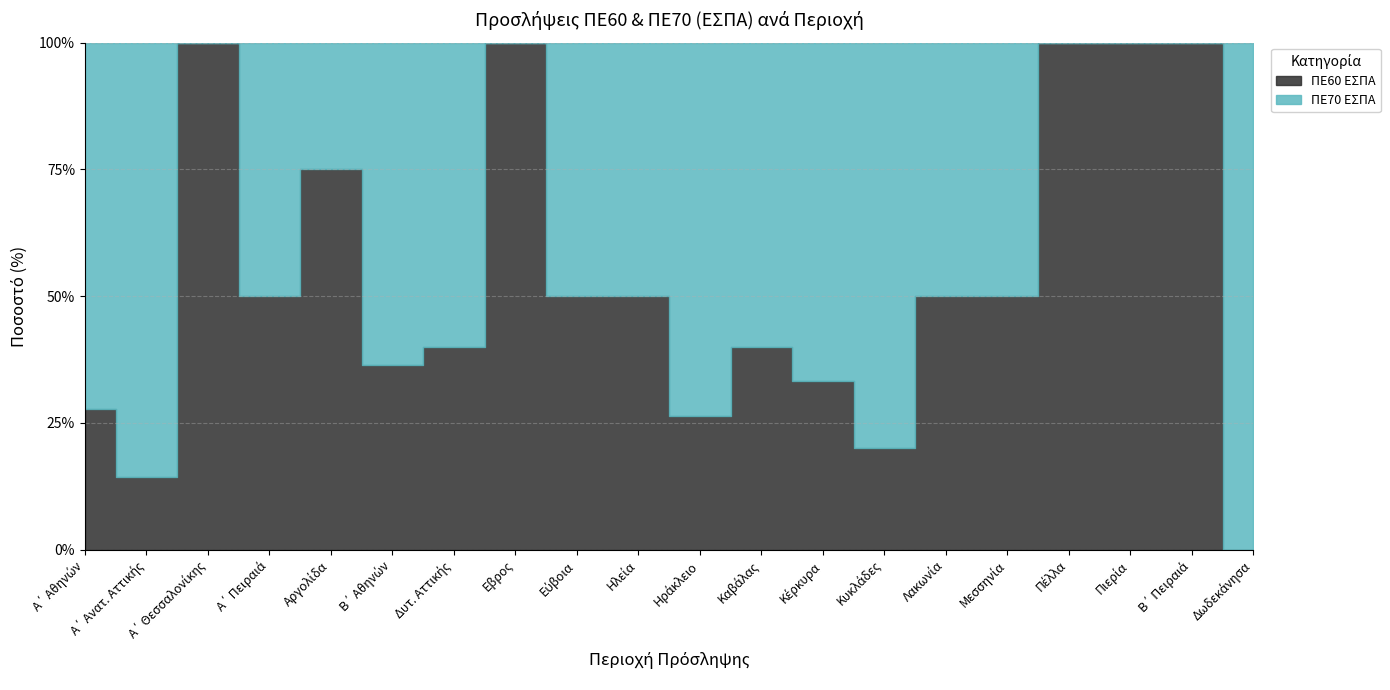

Which category has the lowest value across all series?

Δωδεκάνησα